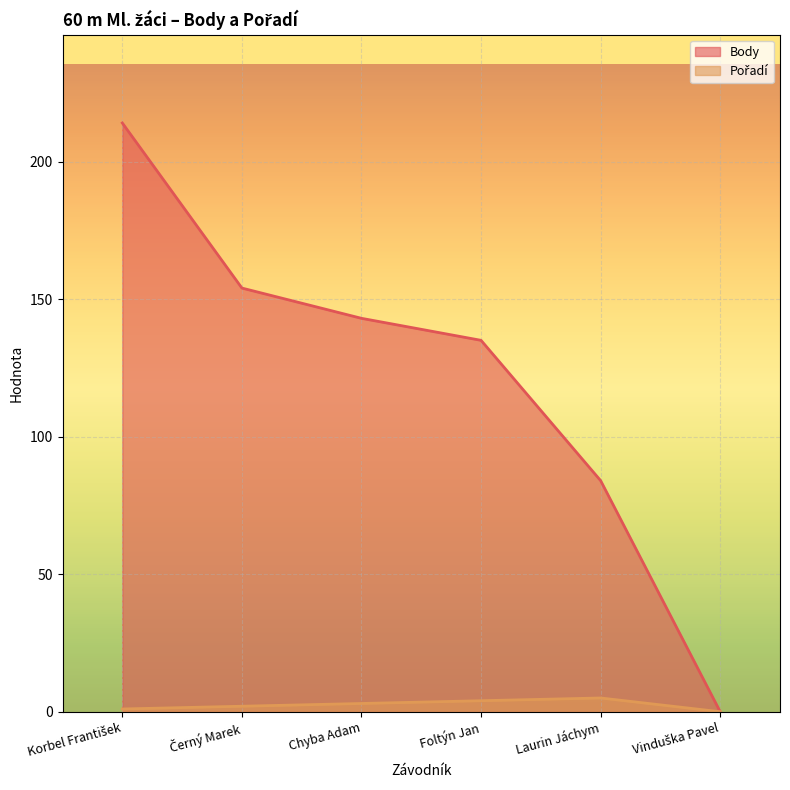

Is the value of Body at Chyba Adam greater than the value of Pořadí at Černý Marek?

Yes